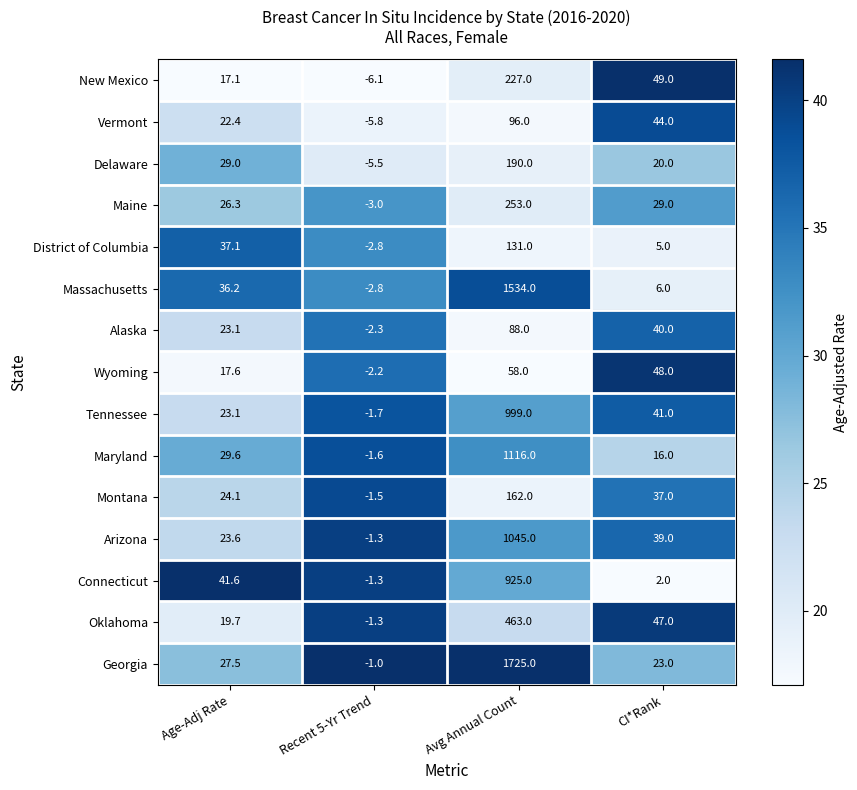

What is the smallest value displayed?

-6.1